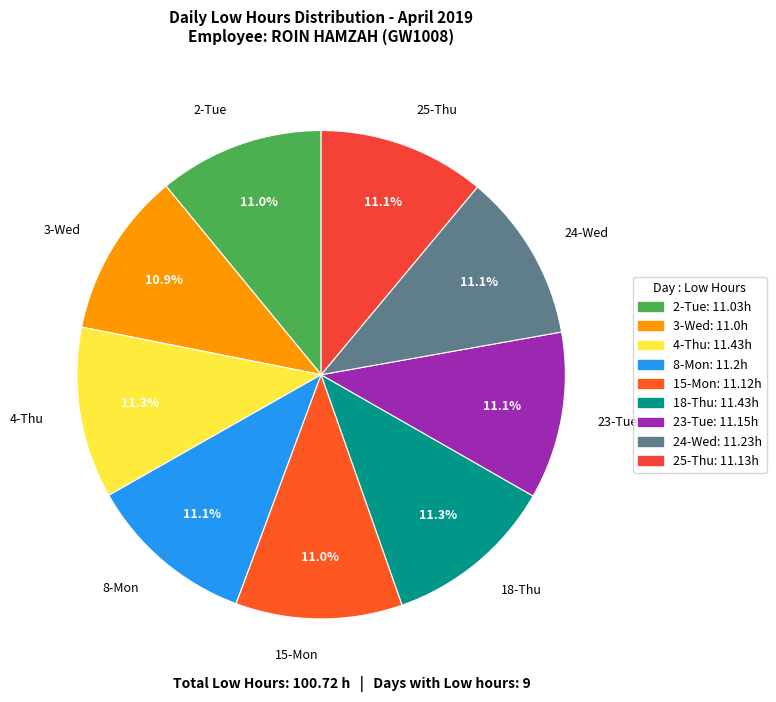

To the nearest percent, what portion does 4-Thu represent?

11%